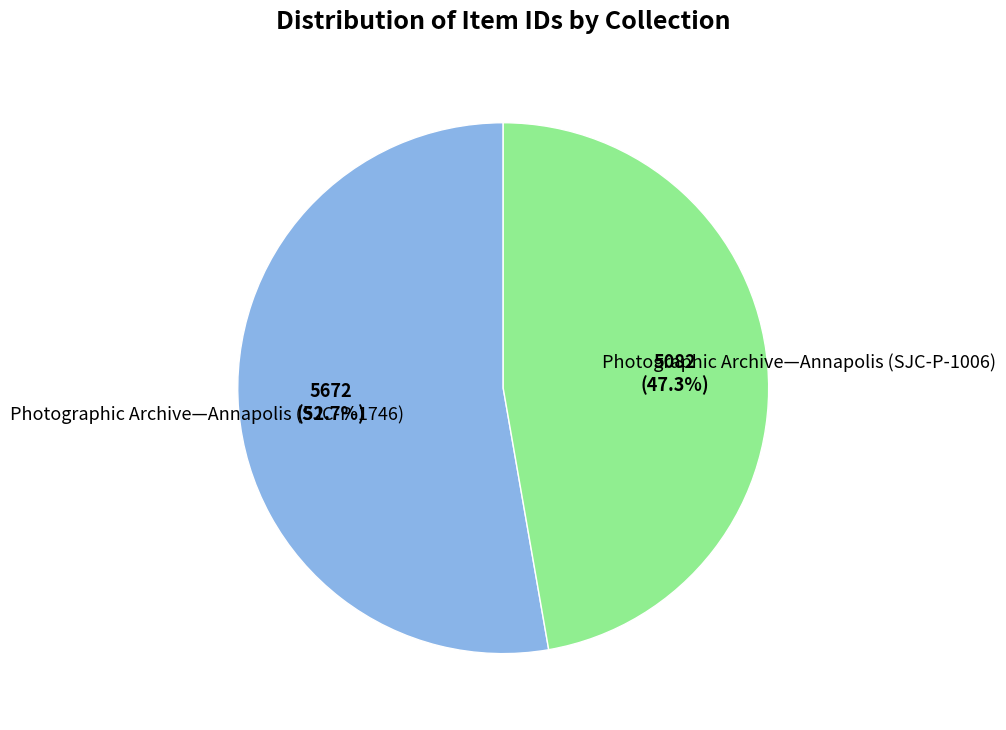

Rank the categories by value from lowest to highest.

Photographic Archive—Annapolis (SJC-P-1006), Photographic Archive—Annapolis (SJC-P-1746)